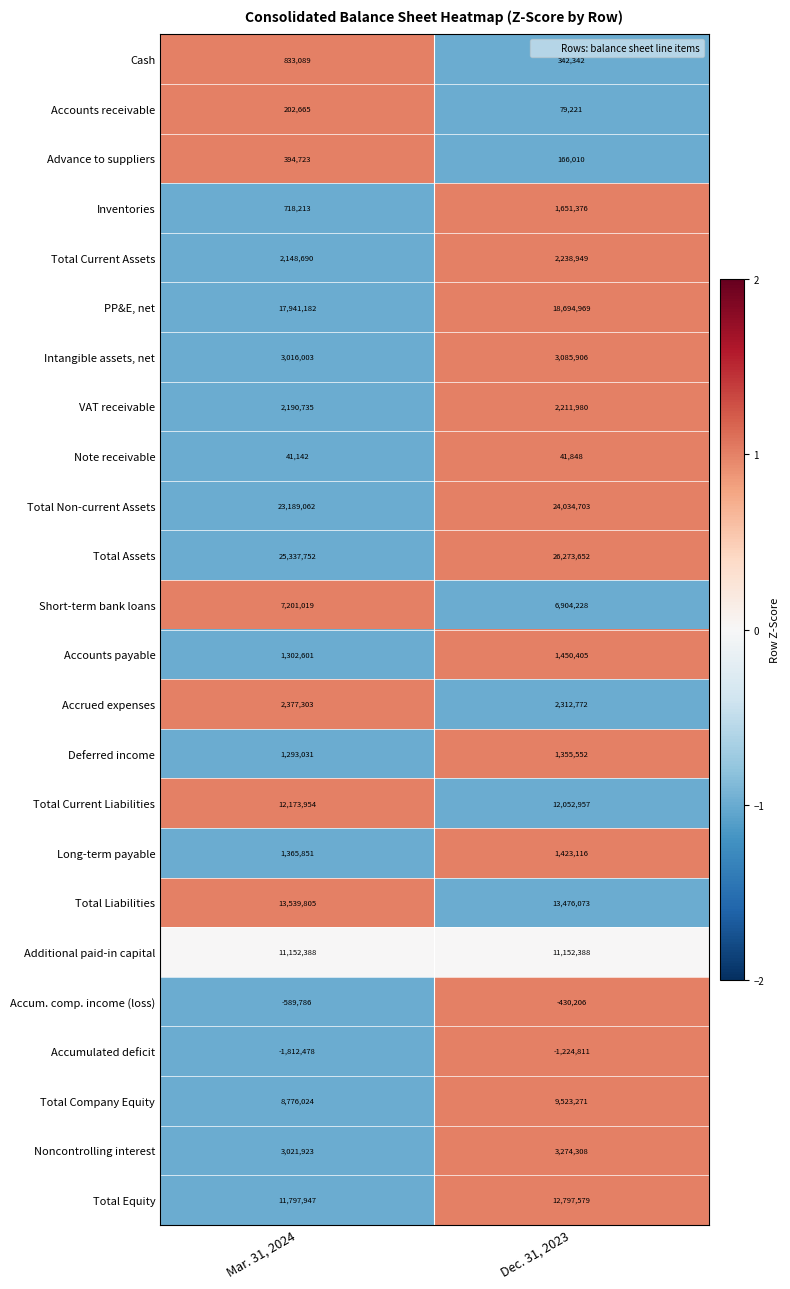

Which series has the largest range (max minus min)?

Total Equity